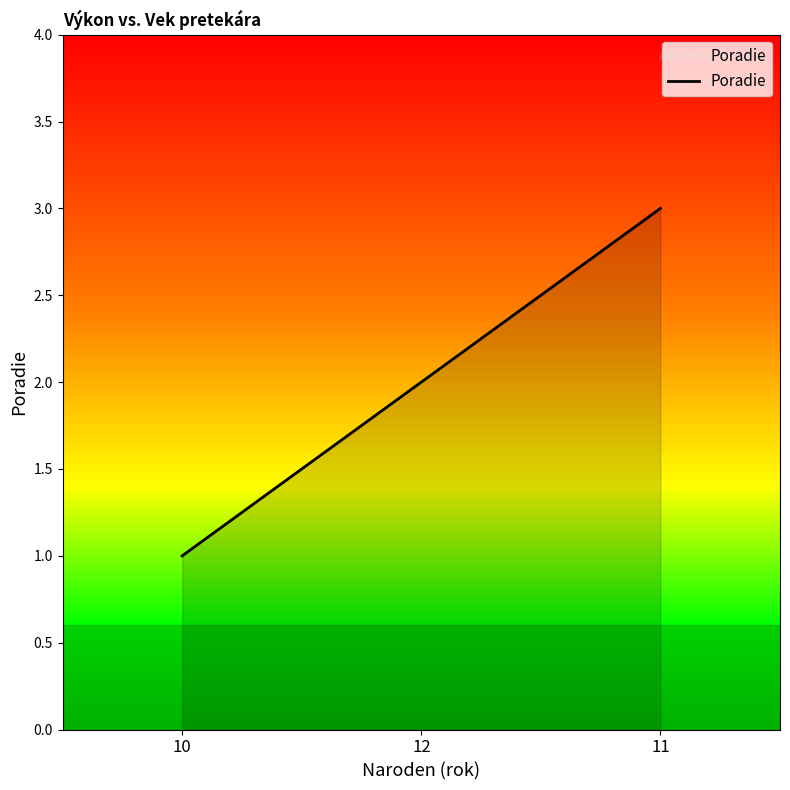

What is the average value?

2